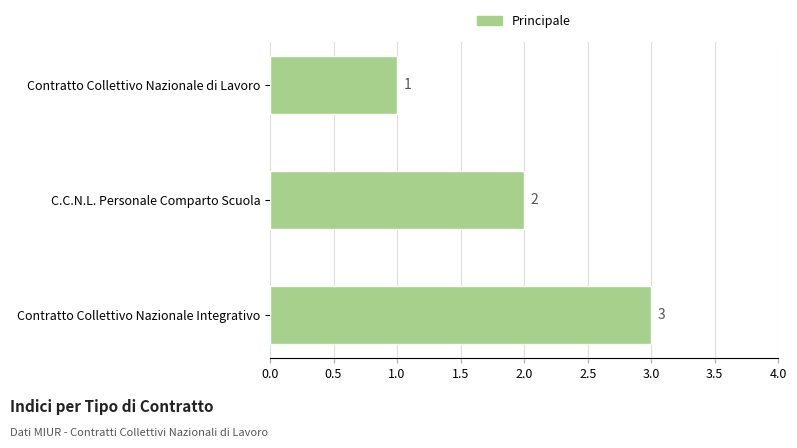

How many values are below 2?

1